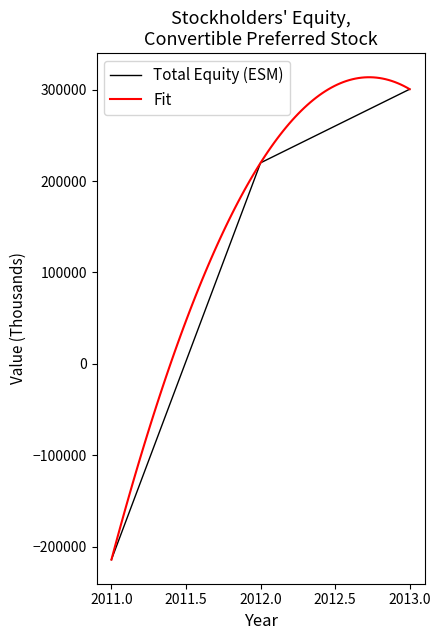

What is the approximate value at 2012, to the nearest 10?

219970